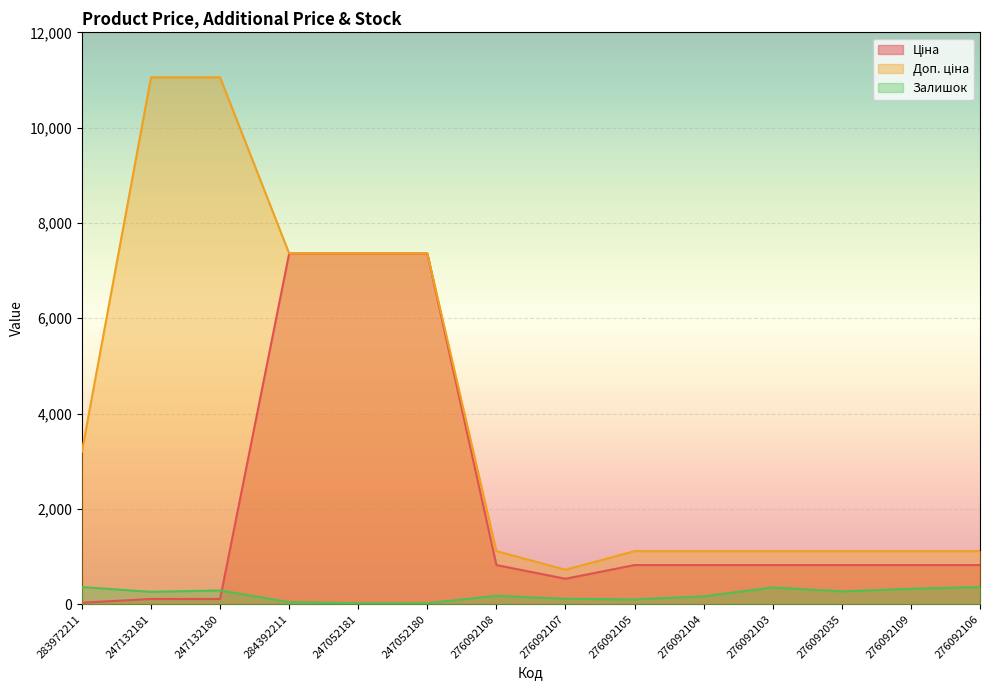

Is it true that Залишок equals 28.9 at 284392211?

False